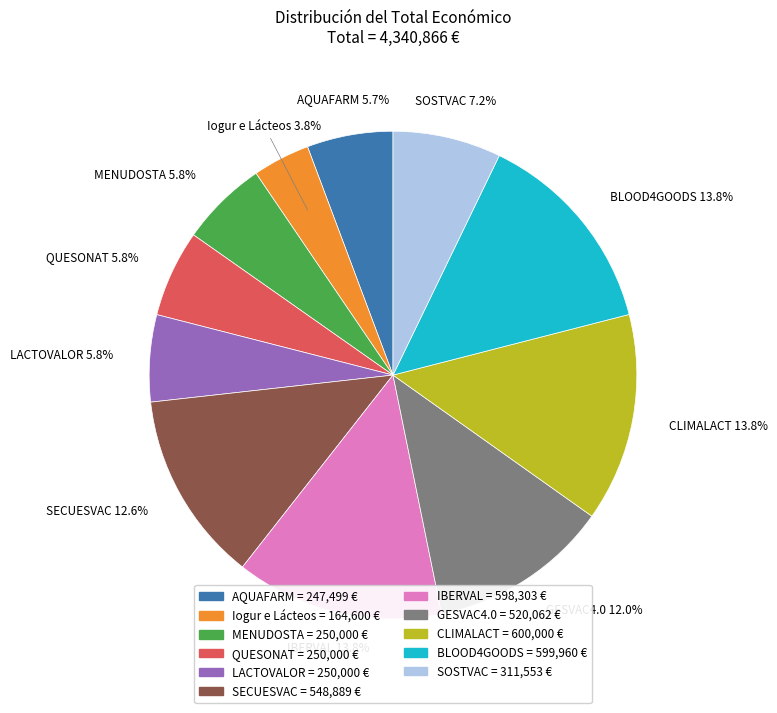

How many segments does this pie chart have?

11